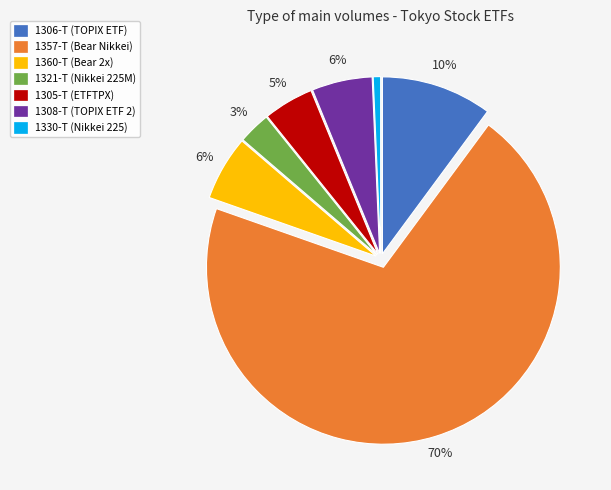

To the nearest percent, what is the average slice percentage?

14%